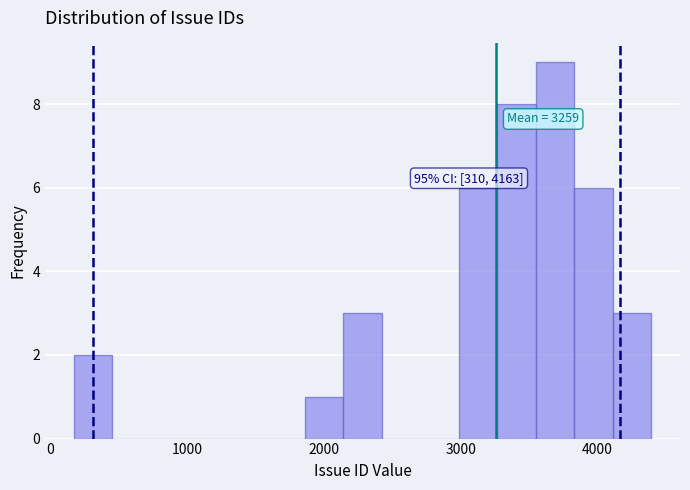

Around what value on the x-axis is the tallest bar? Give the approximate position of its centre, as read against the axis.

3700